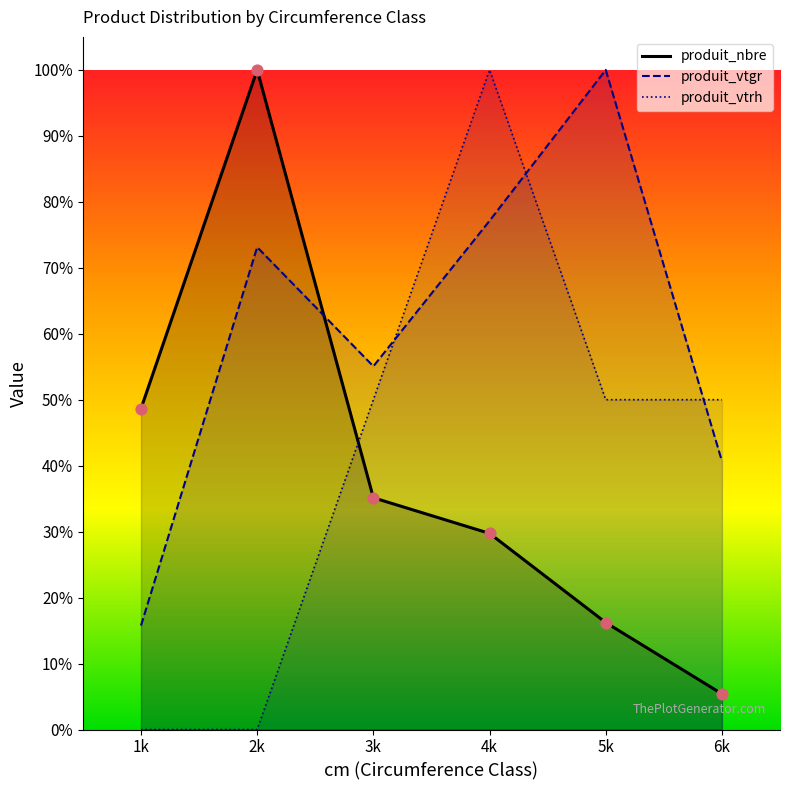

Which series has the largest total across all categories?

produit_vtgr